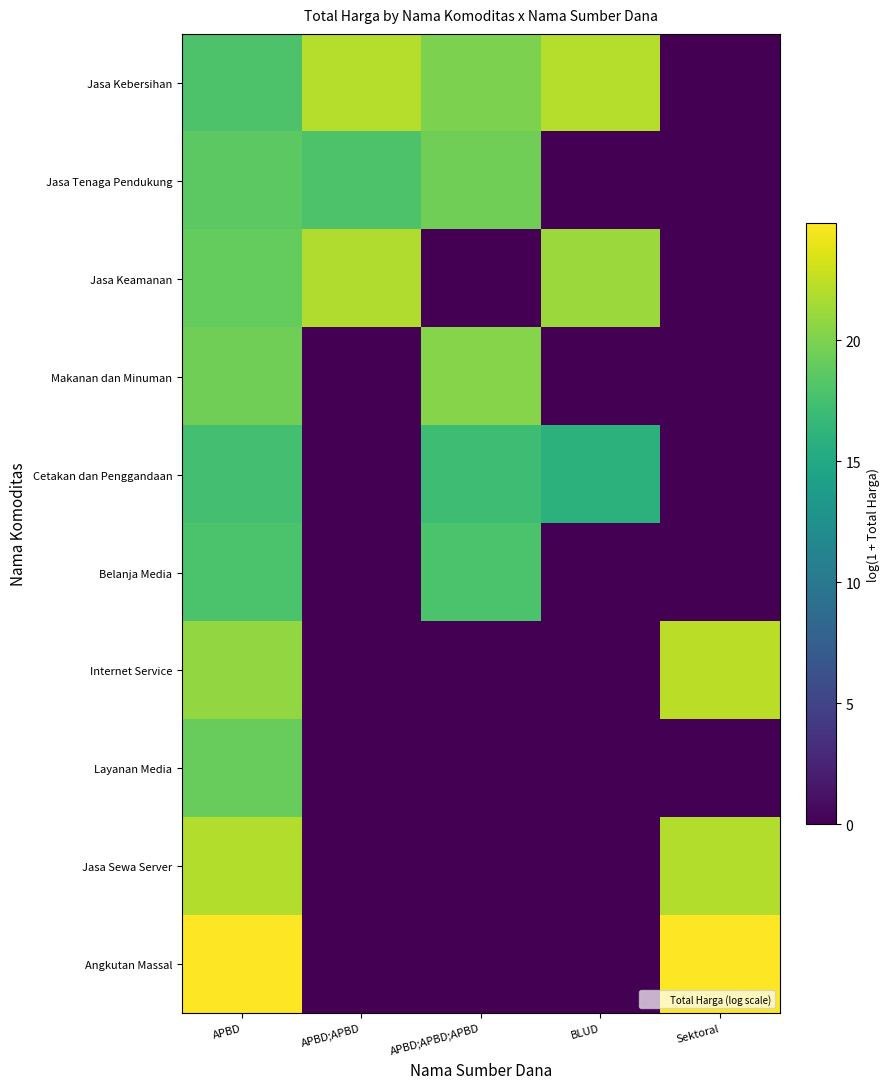

At which category is the sum across all series the highest?

APBD